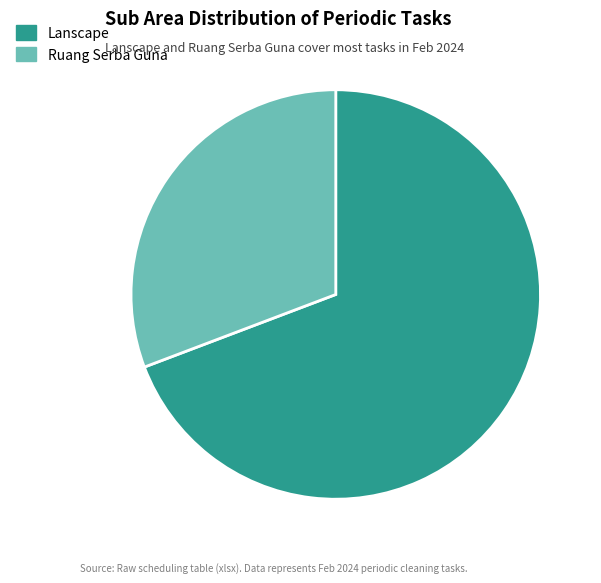

Rank the categories by value from lowest to highest.

Ruang Serba Guna, Lanscape